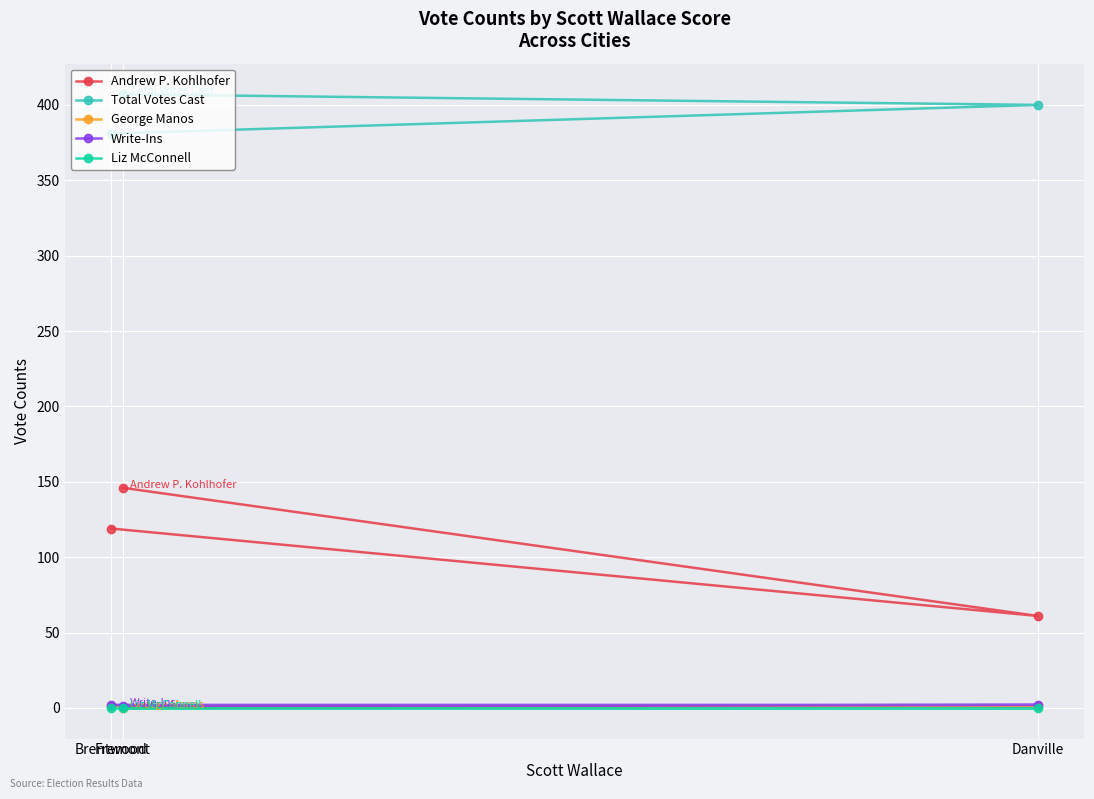

Which category has the highest value in the Andrew P. Kohlhofer series?

Fremont